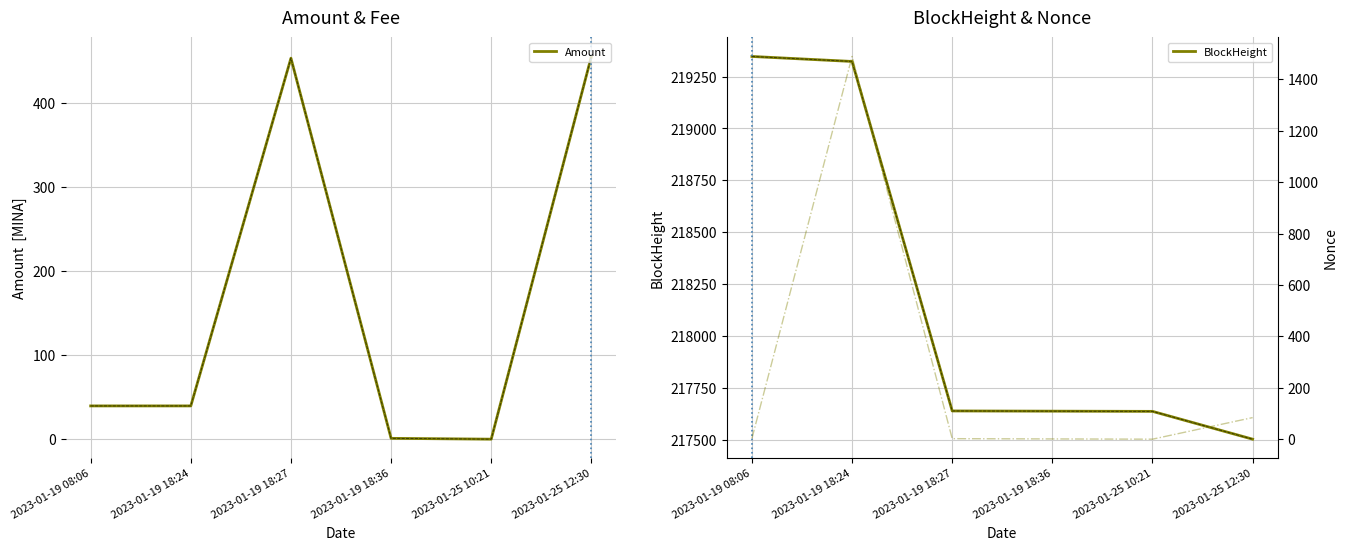

Between 2023-01-25 12:30 and 2023-01-25 10:21, which is larger?

2023-01-25 12:30